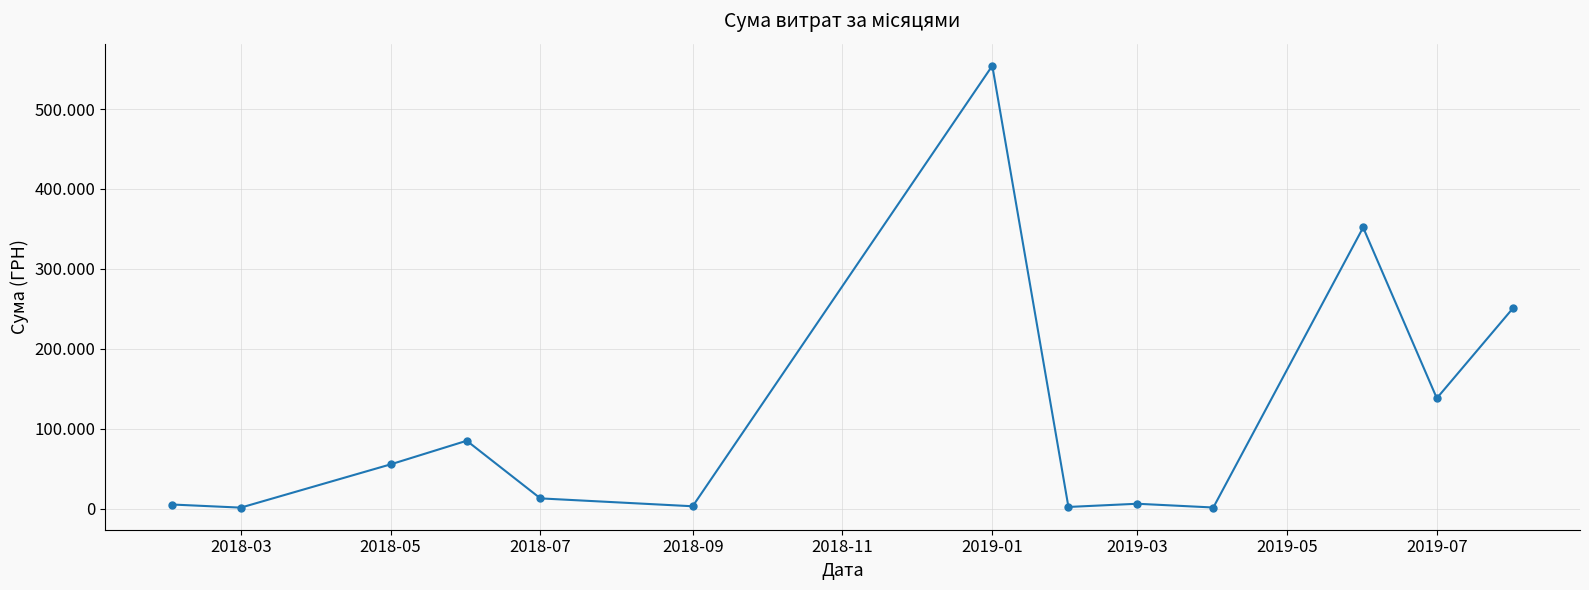

What is the smallest value displayed?

1346.8